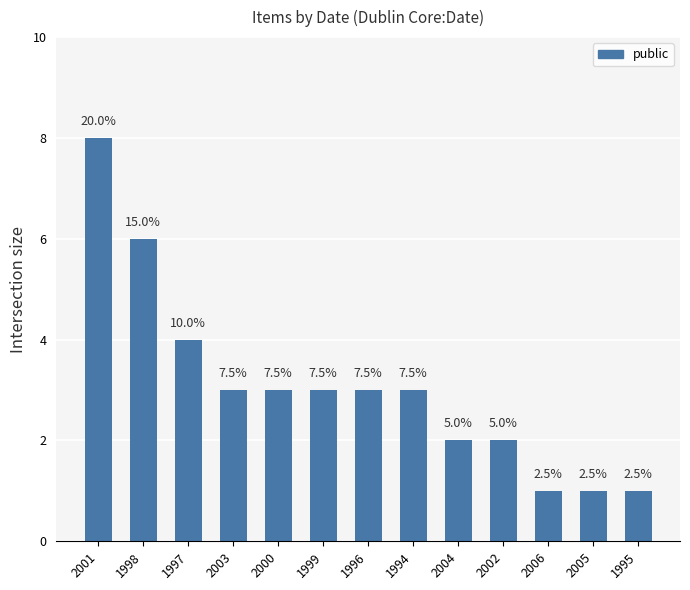

Are the bars horizontal?

No